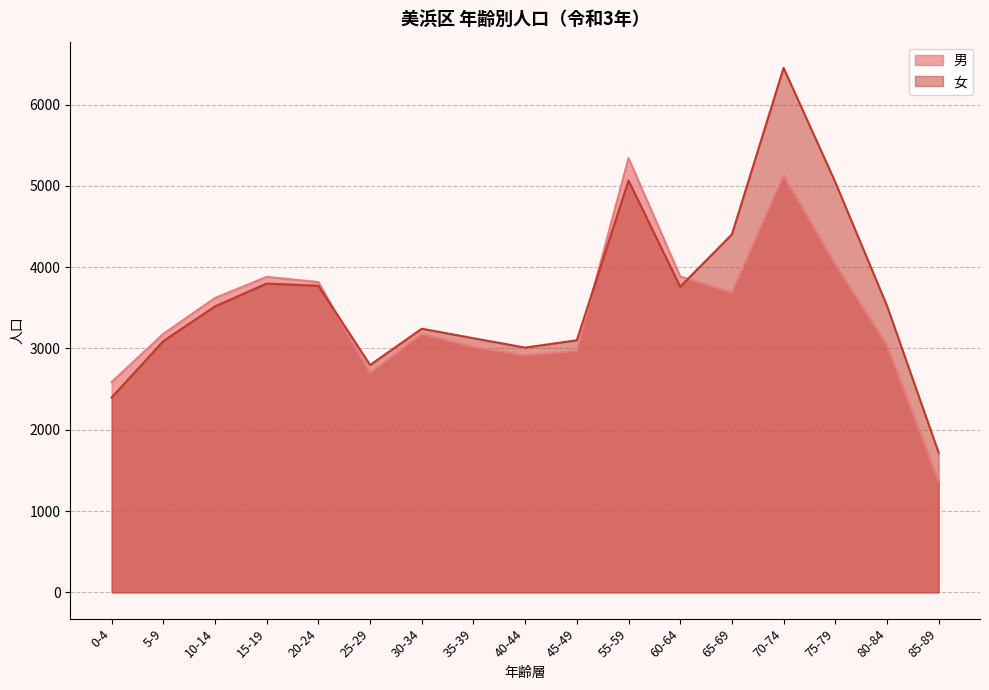

Which series has the largest range (max minus min)?

女